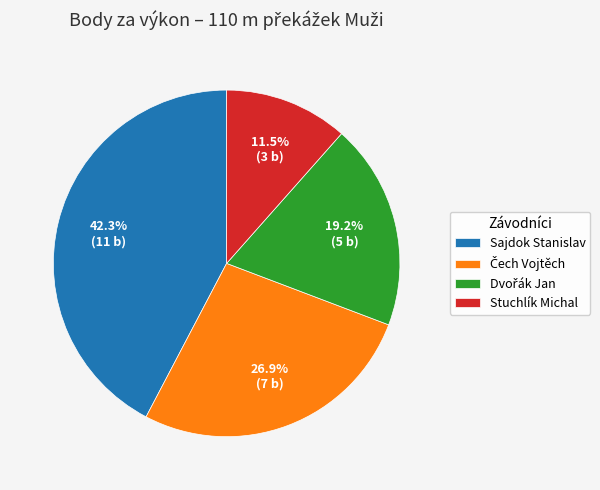

Is there any slice that represents more than half of the pie?

No